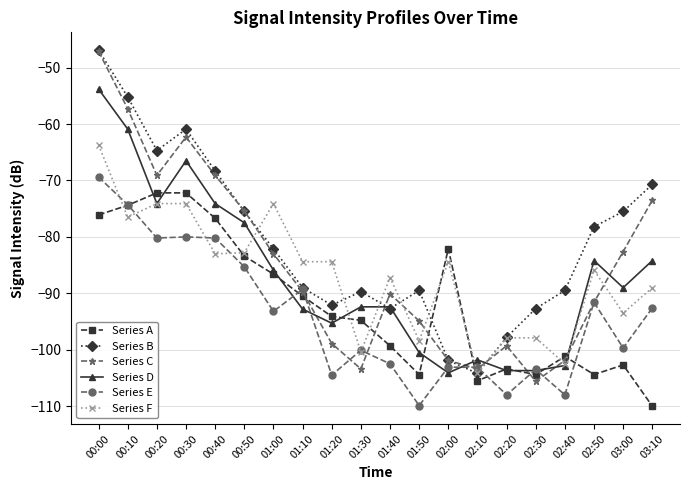

True or false: Series B has a value of -101.9 at 02:00.

True